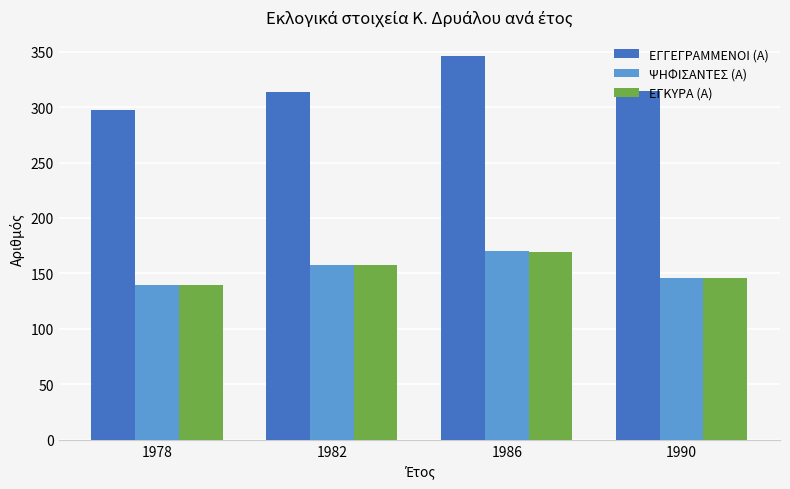

Which series has the widest spread of values?

ΕΓΓΕΓΡΑΜΜΕΝΟΙ (Α)